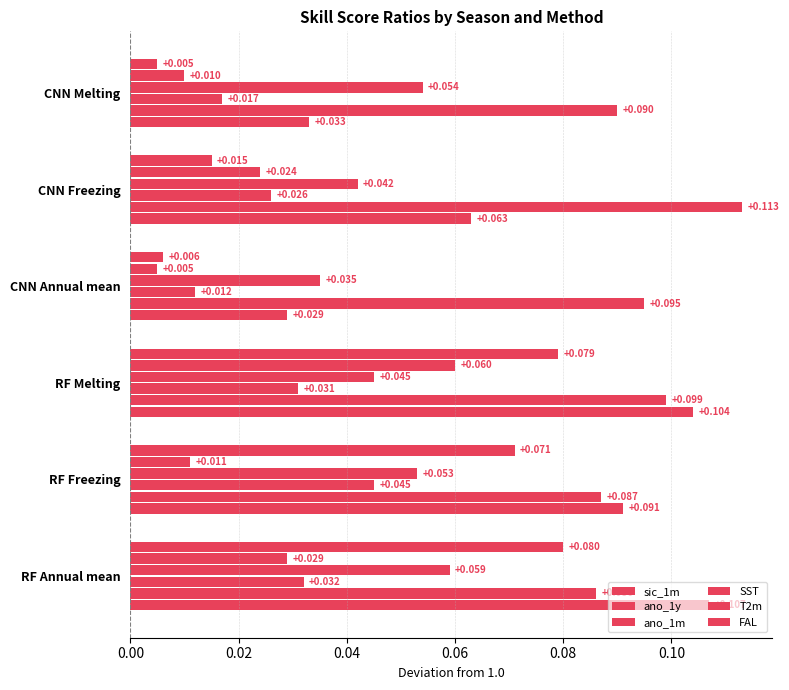

Count the number of data series in this chart.

6